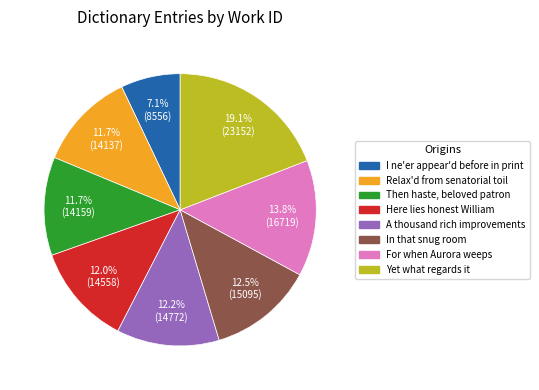

Does any single category account for the majority?

No